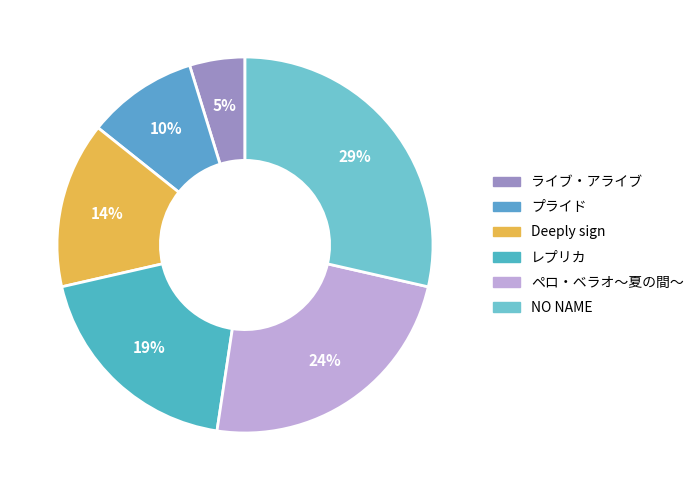

Does any single category account for the majority?

No